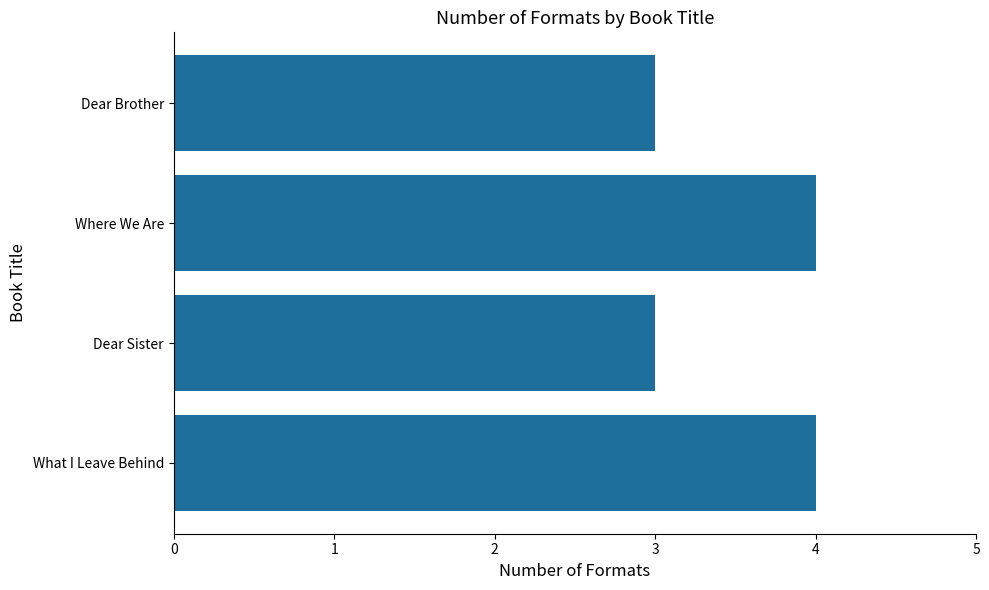

What is the change in value from Dear Sister to What I Leave Behind?

+1